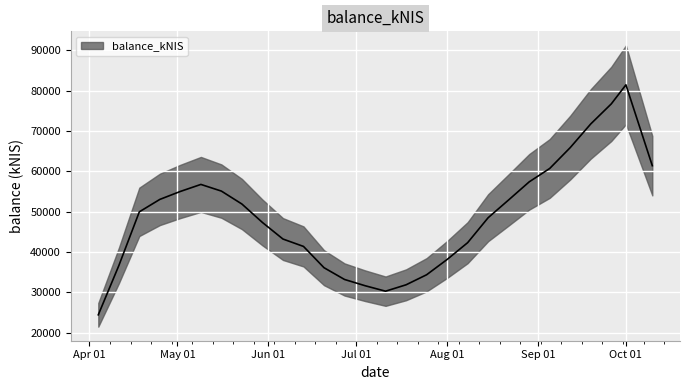

What is the label of the 25th point from the left?

2024-09-19